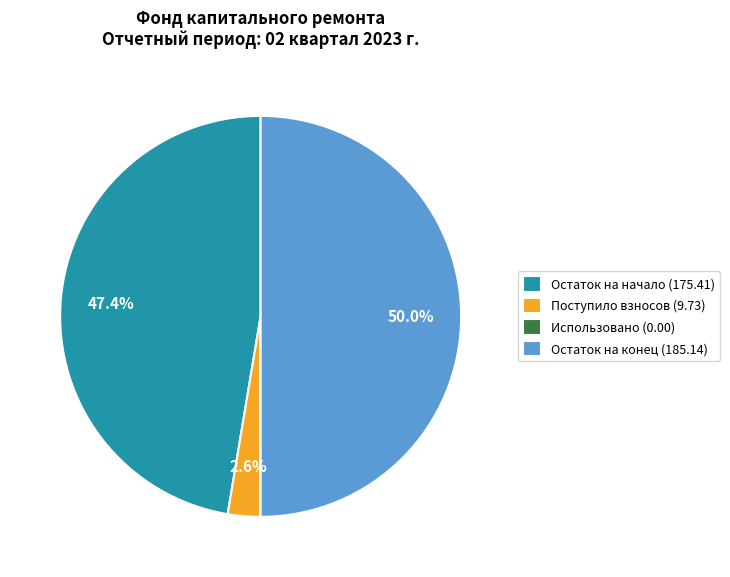

Which category has the biggest portion of the pie?

Остаток на конец